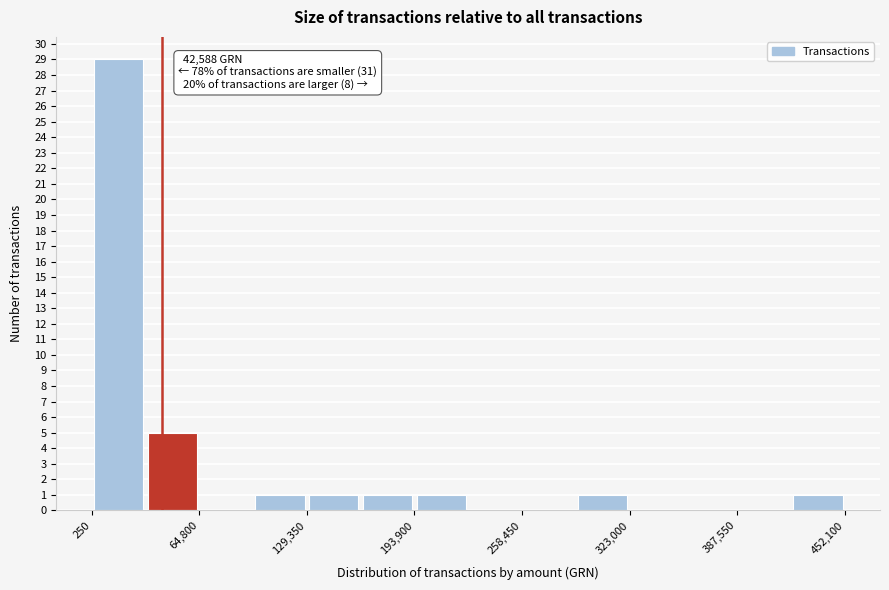

Read against the x-axis, roughly where is the centre of the tallest bar?

20000